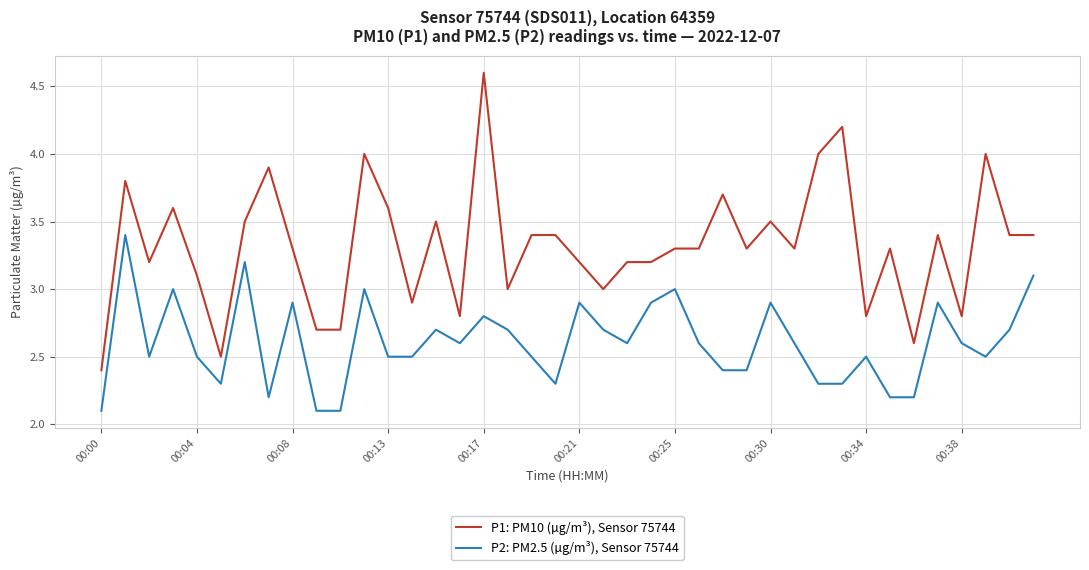

What is the maximum value for P2: PM2.5 (µg/m³), Sensor 75744?

3.4